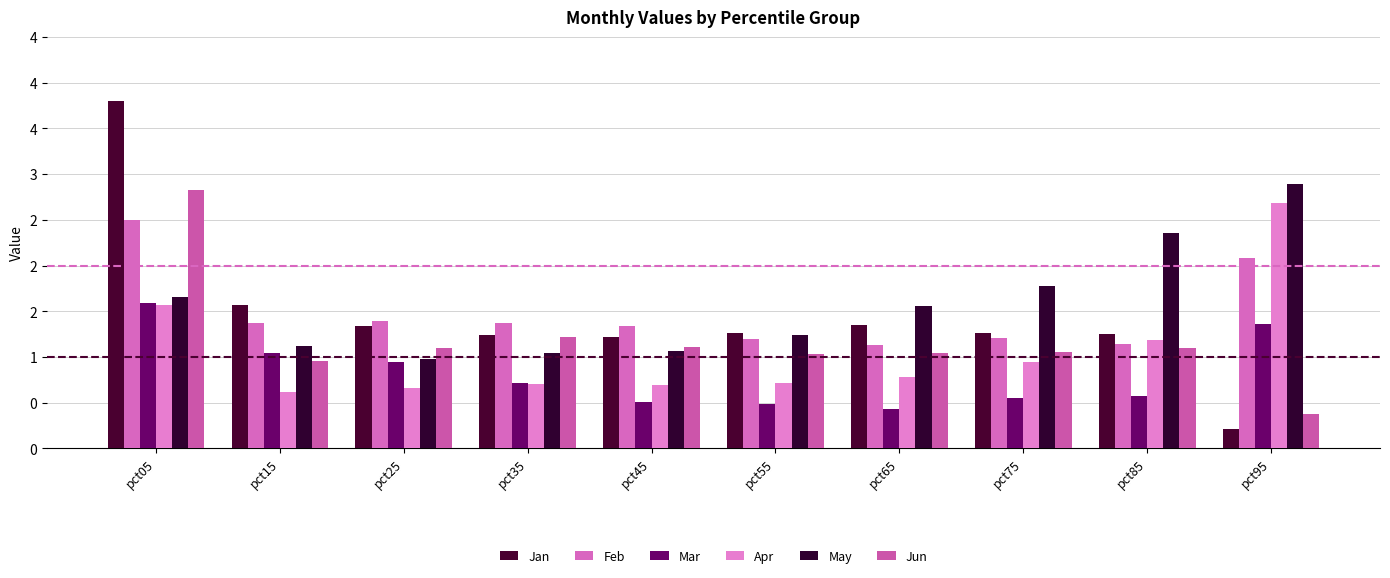

What is the difference between the maximum and minimum values in the Jun series?

2.5